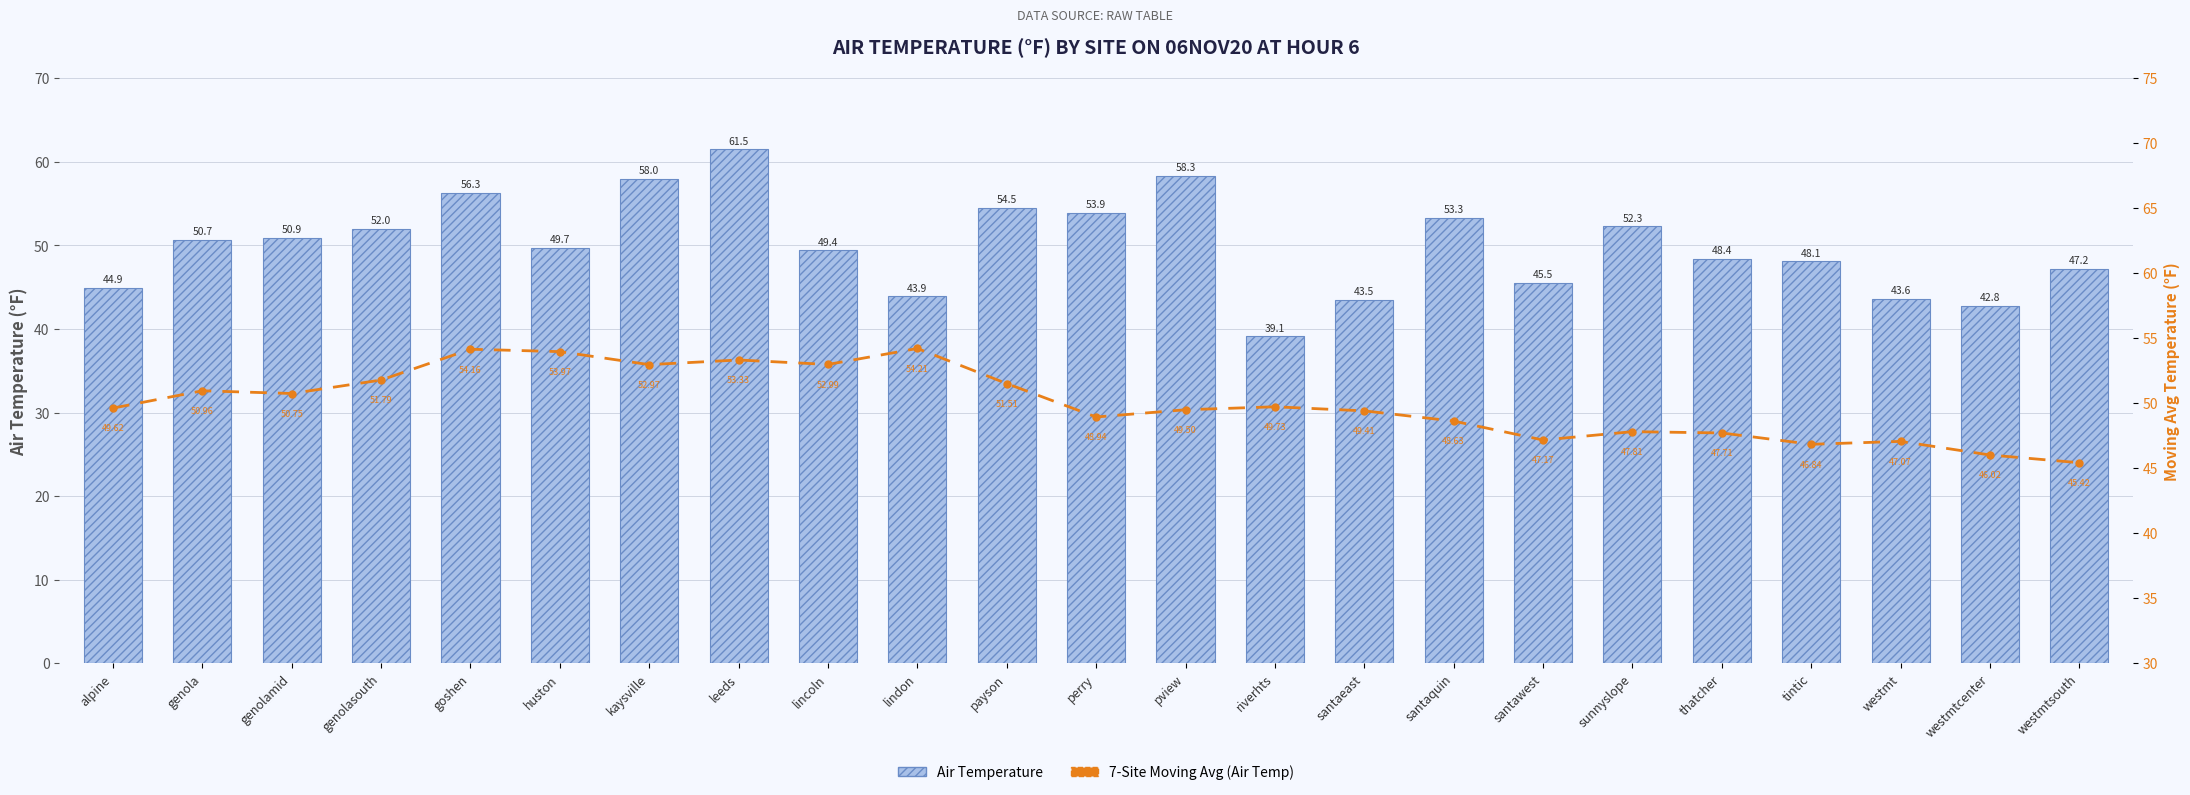

What position from the left is perry?

12